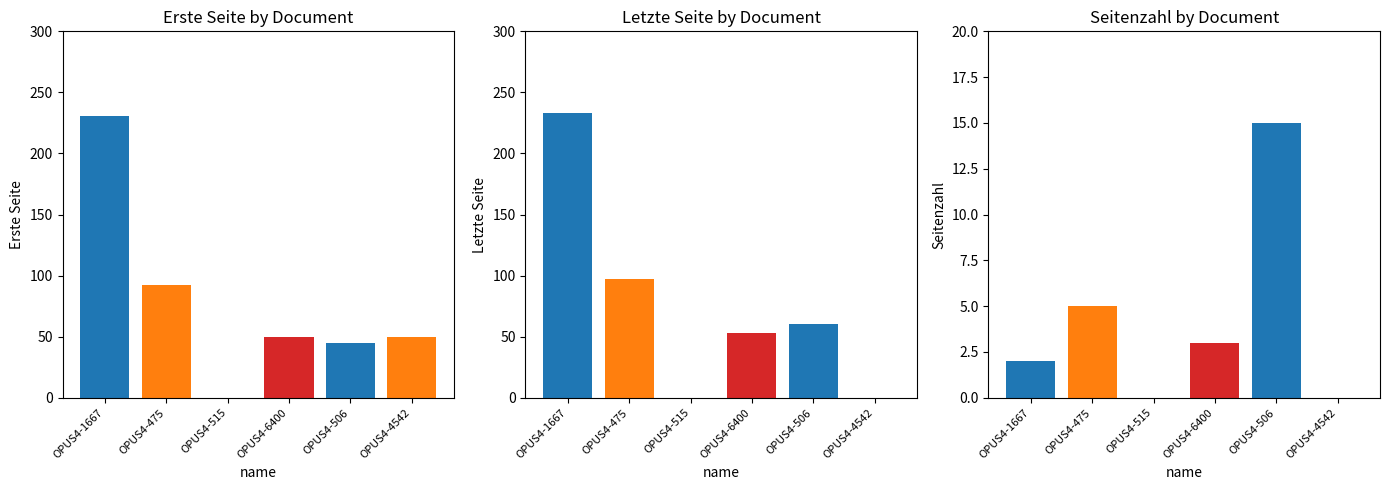

True or false: Seitenzahl has a value of 2 at OPUS4-475.

False